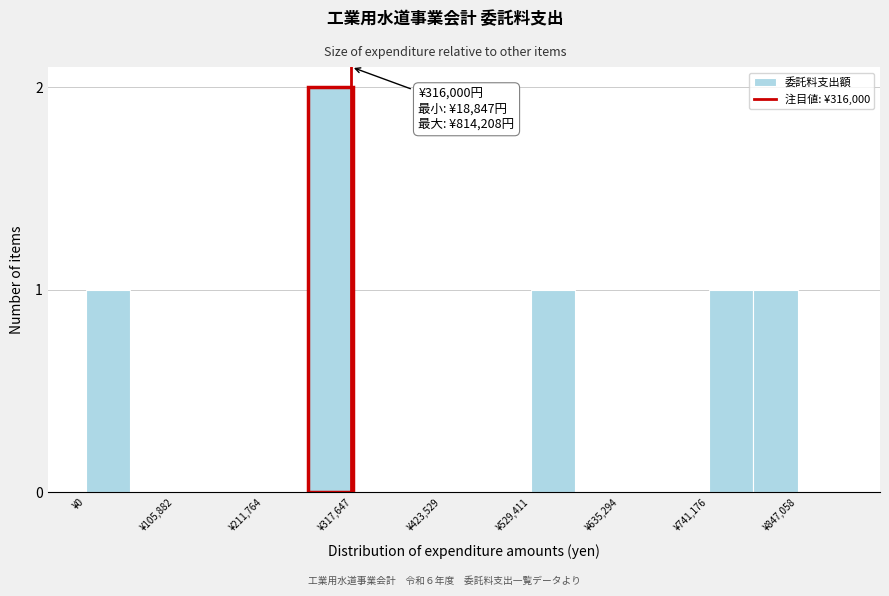

Around what value on the x-axis is the tallest bar? Give the approximate position of its centre, as read against the axis.

300000